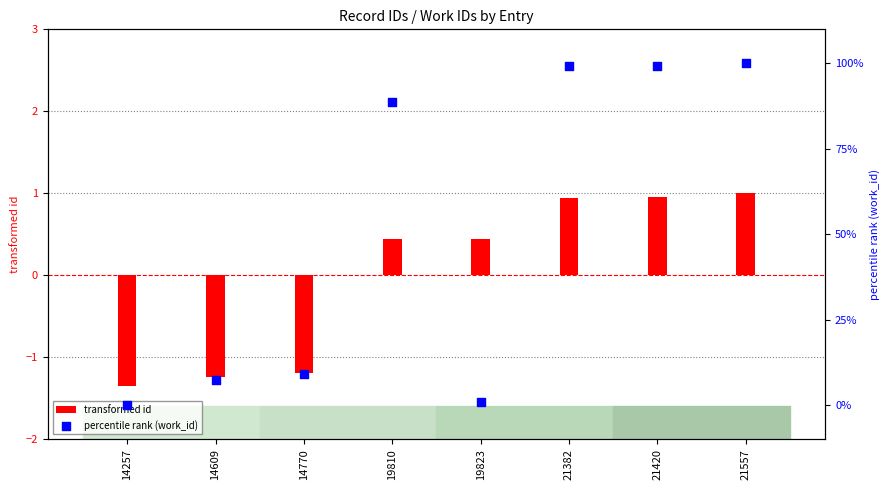

Which series contains the highest Y value?

percentile rank (work_id)